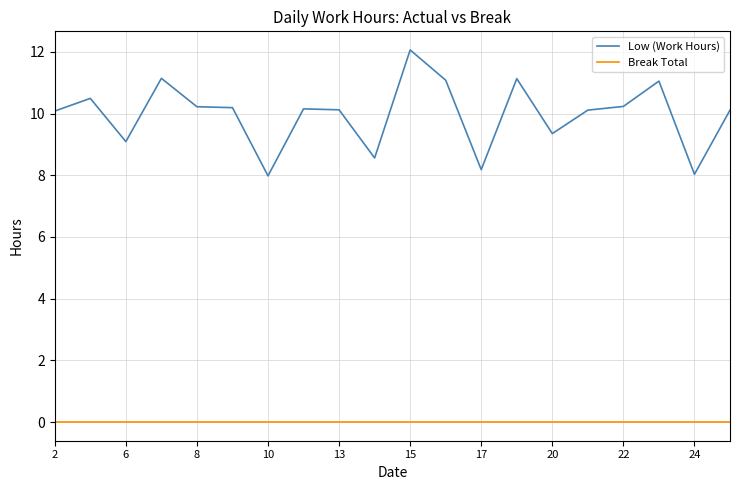

How many lines are shown in the chart?

2